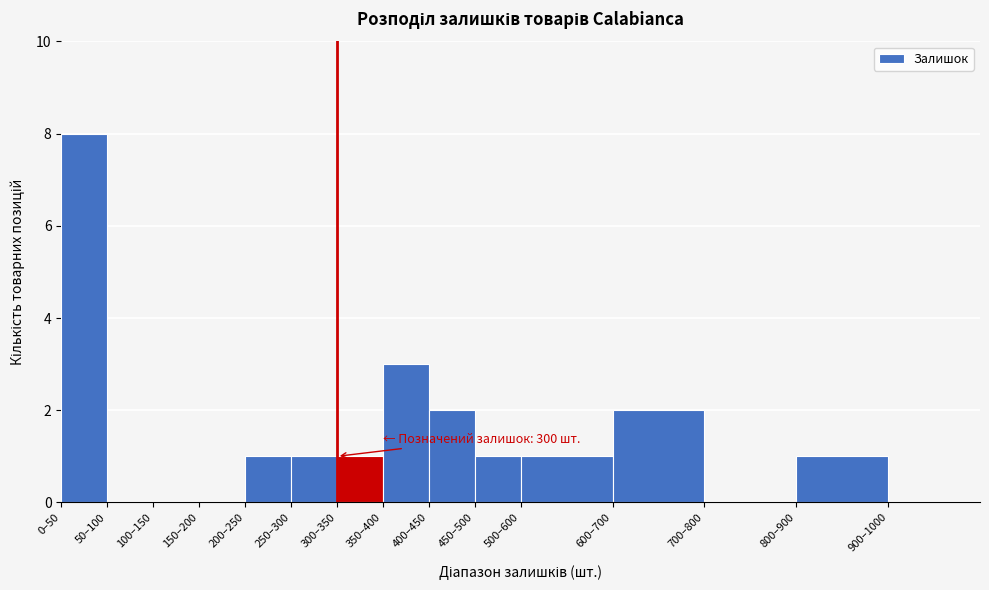

Reading right to left, list all the values displayed in this chart.

900–1000=0	800–900=1	700–800=0	600–700=2	500–600=1	450–500=1	400–450=2	350–400=3	300–350=1	250–300=1	200–250=1	150–200=0	100–150=0	50–100=0	0–50=8